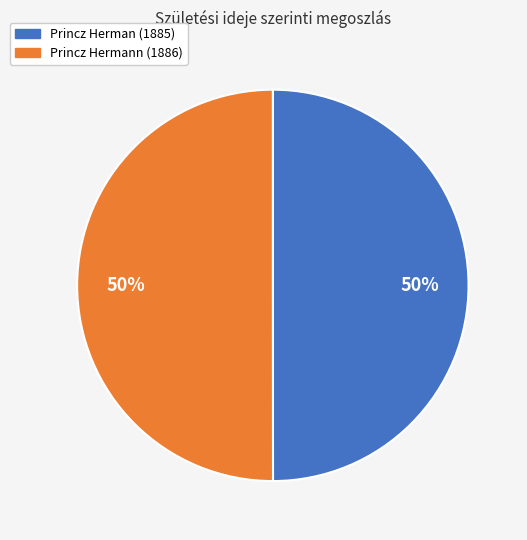

Combined, do Princz Herman (1885) and Princz Hermann (1886) account for over 50%?

Yes